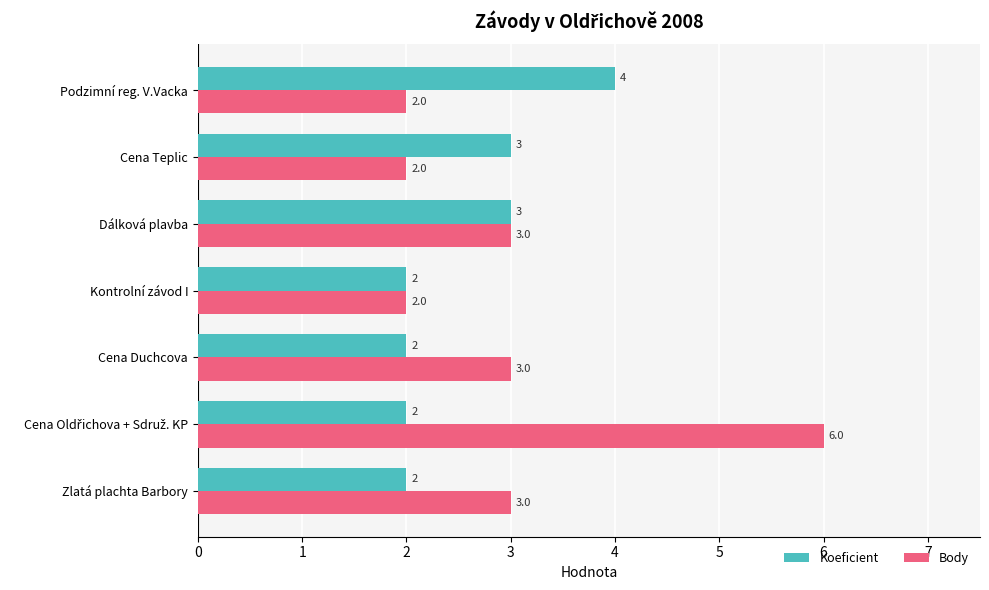

What is the maximum value for Body?

6